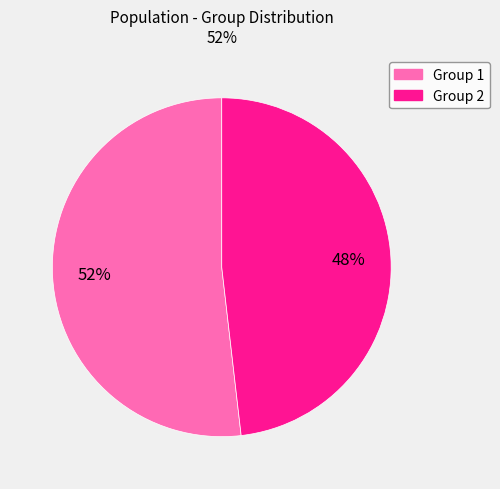

To the nearest percent, what is the average slice percentage?

50%